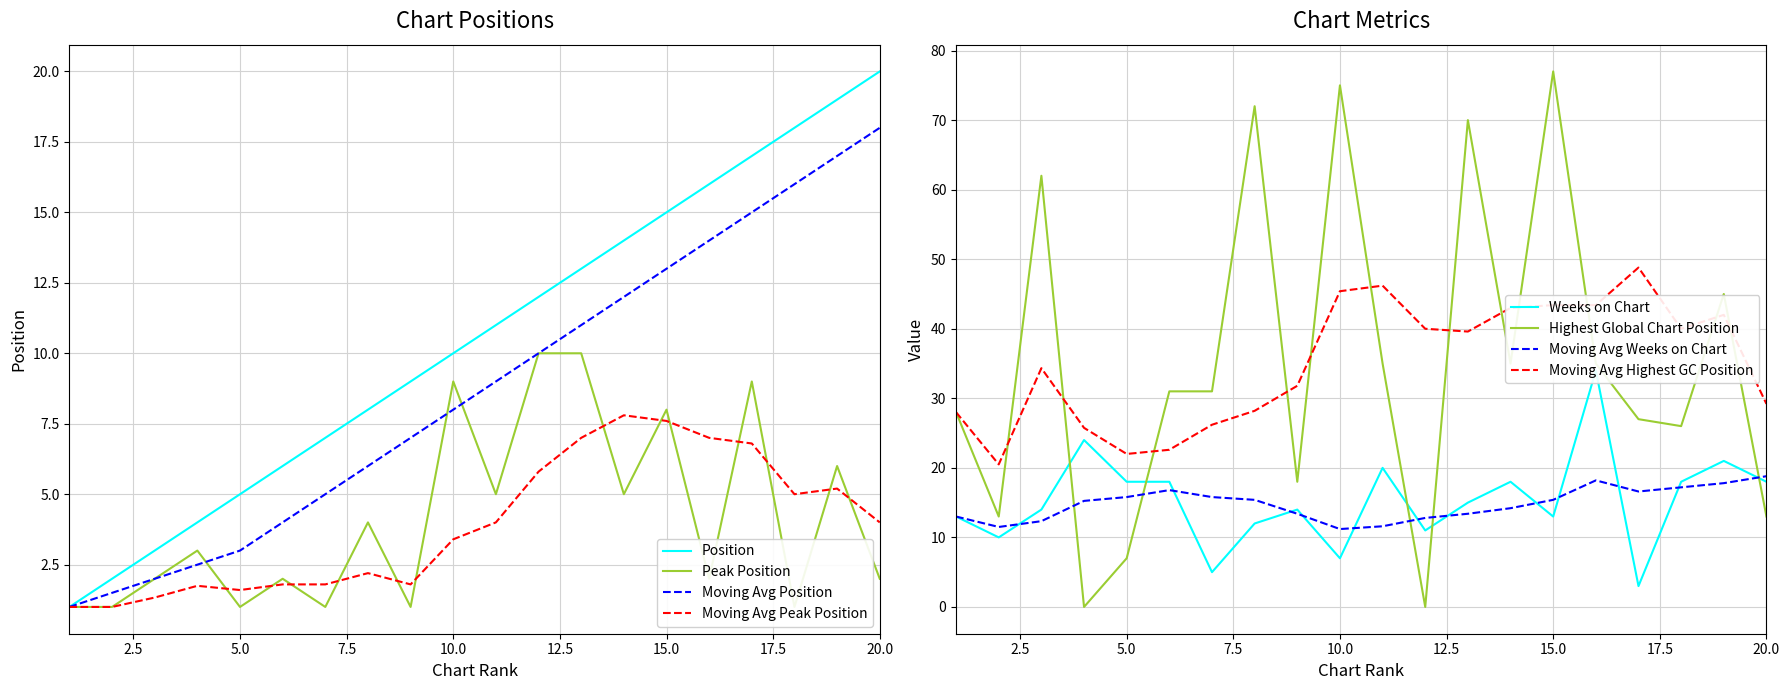

The value of Weeks on Chart at 5 is 18. True or false?

True